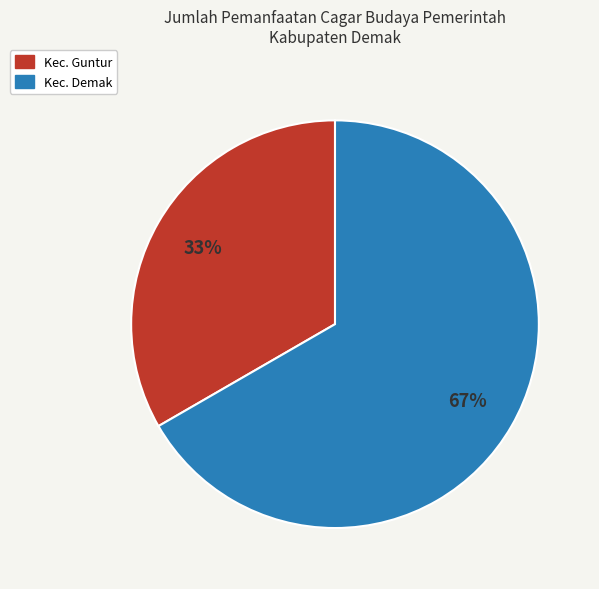

How many segments does this pie chart have?

2